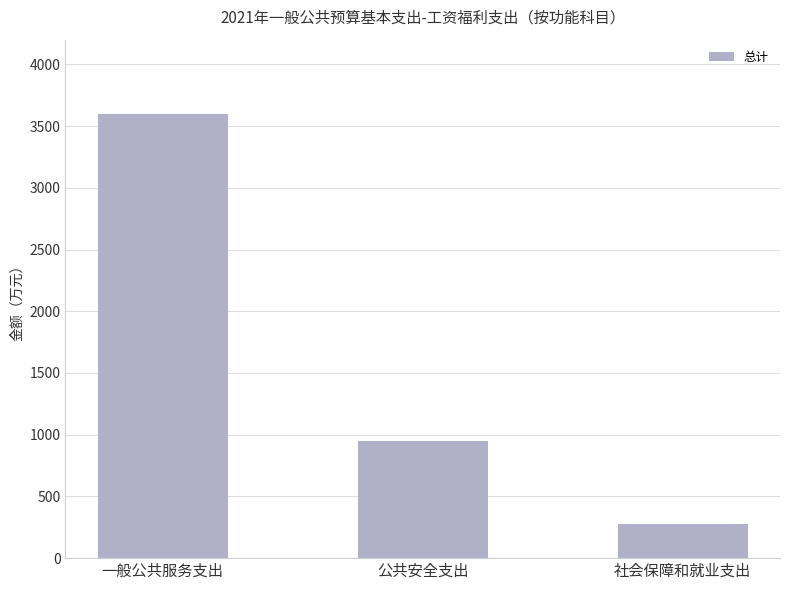

Where is the data nearest to the value 1937?

公共安全支出